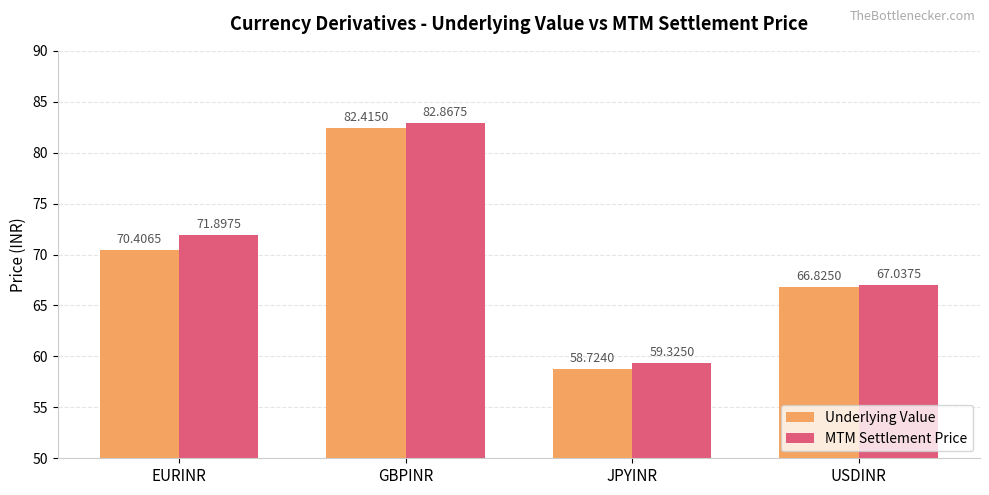

What is the label of the 4th bar from the right?

EURINR